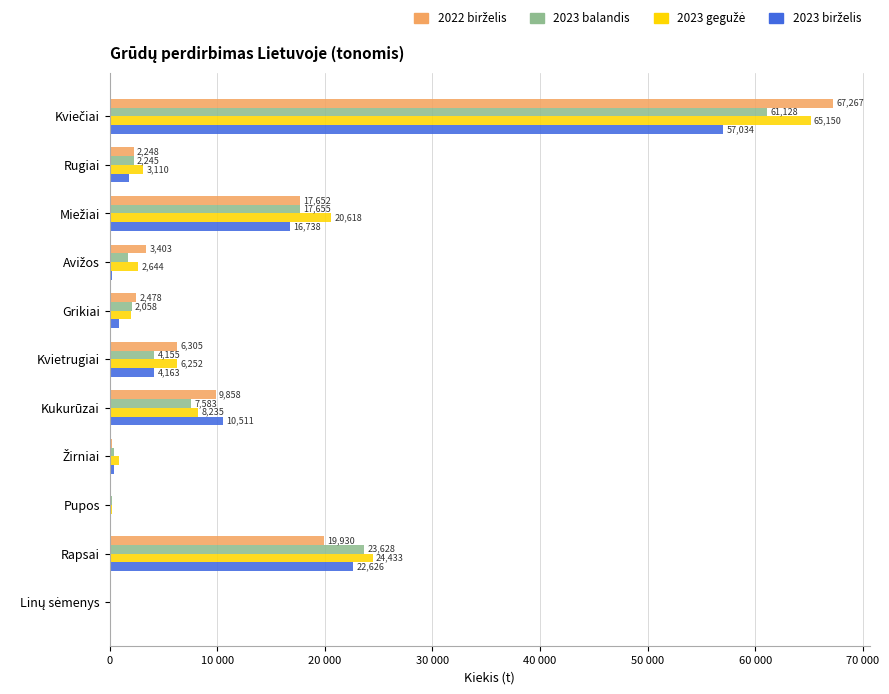

How many categories are shown in the chart?

11